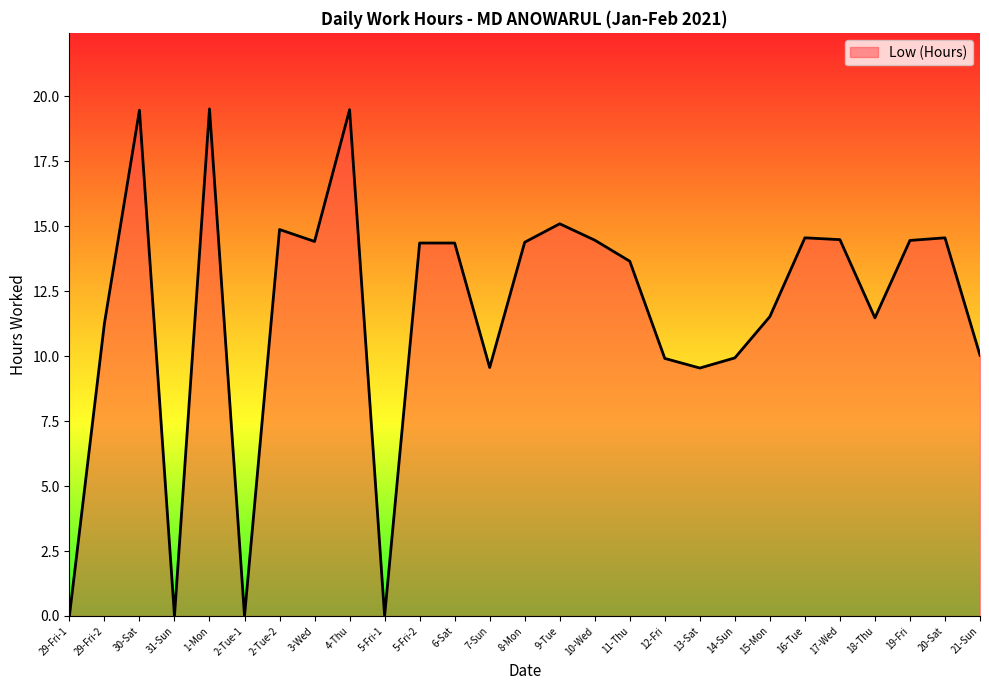

What is the ratio of the value at 29-Fri-2 to the value at 20-Sat?

0.8